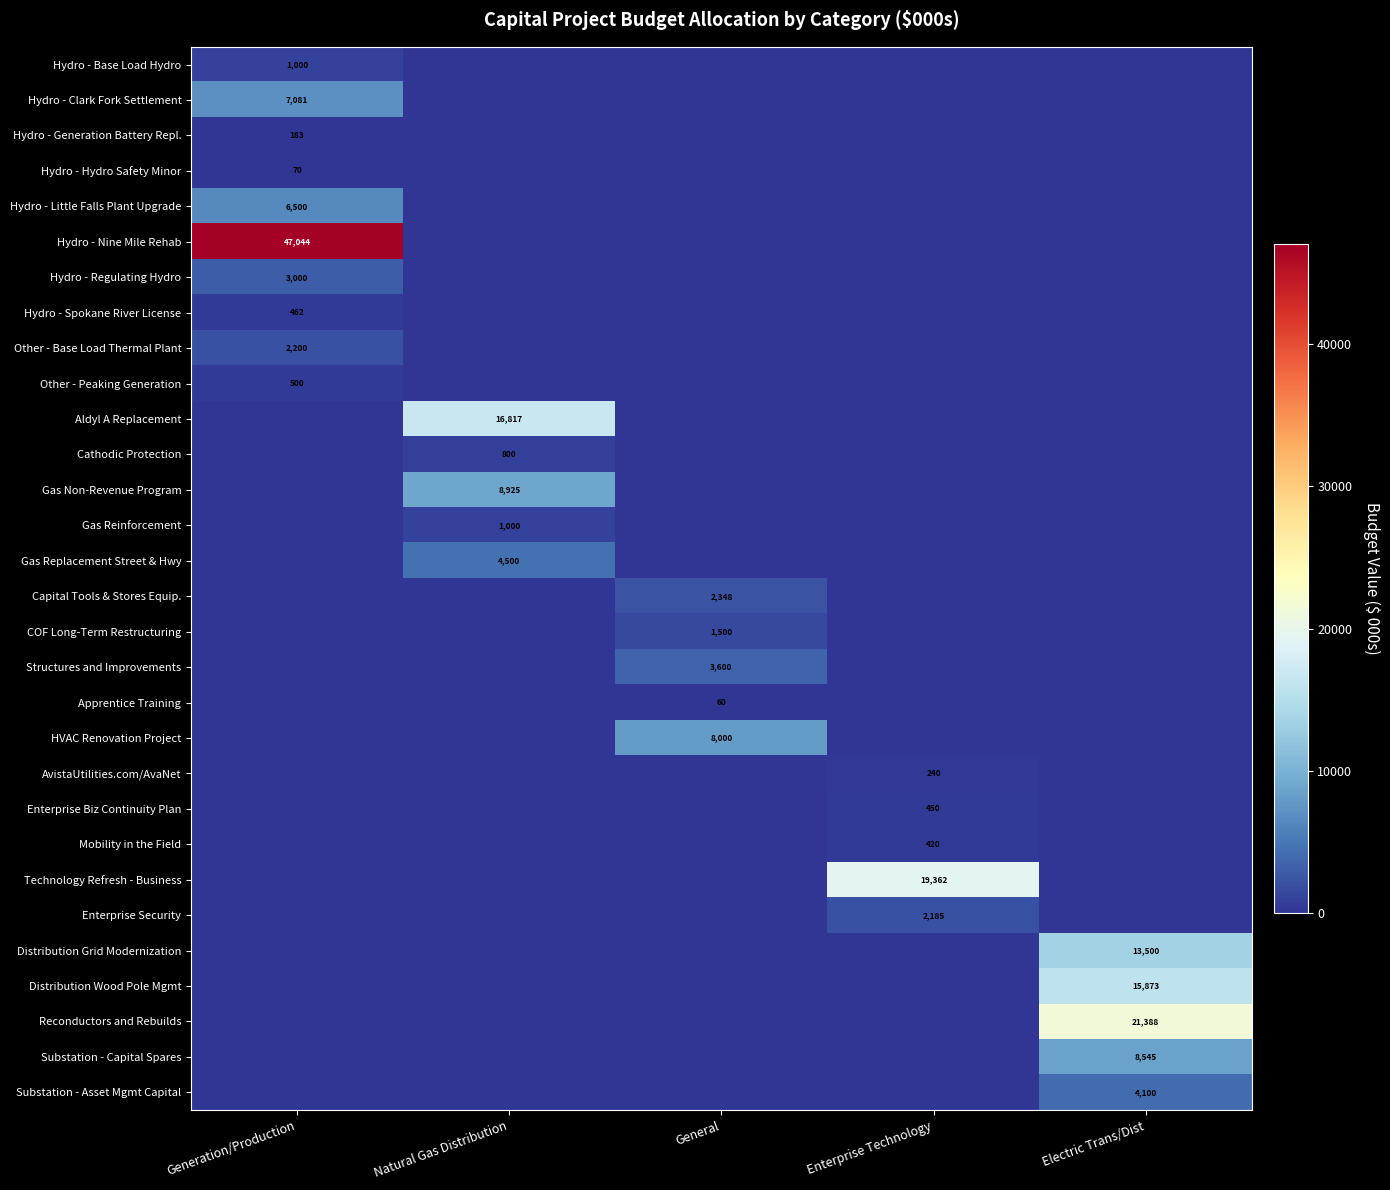

True or false: Cathodic Protection has a value of 273 at Natural Gas Distribution.

False